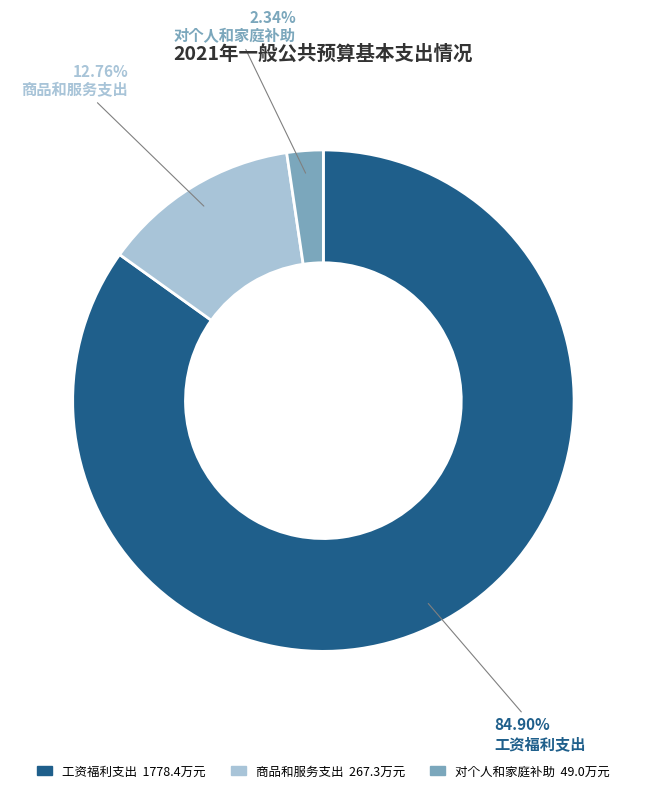

To the nearest percent, what is the difference between the 工资福利支出 and 对个人和家庭补助 slice percentages?

83%